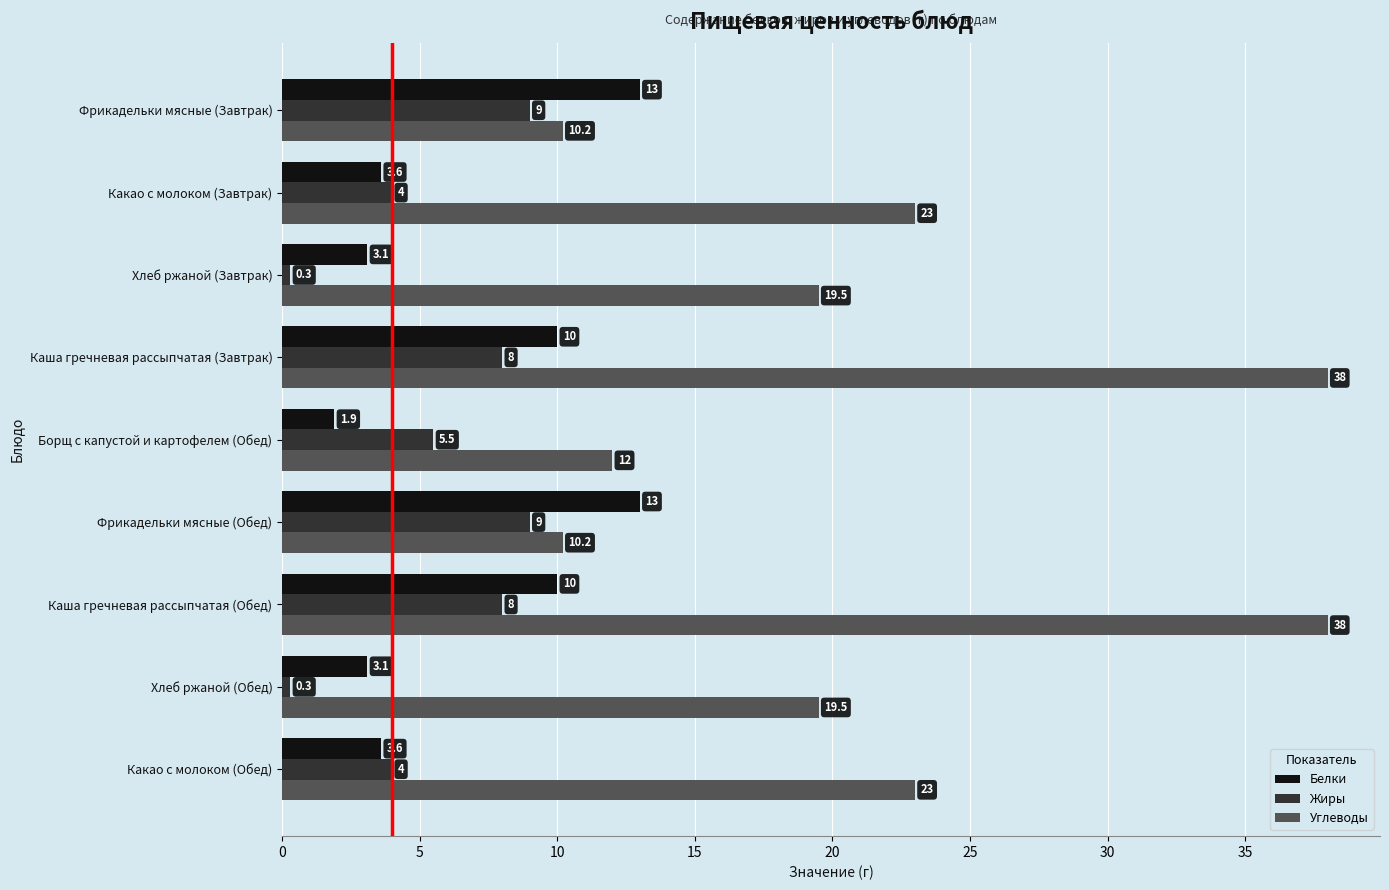

Which series has the widest spread of values?

Углеводы